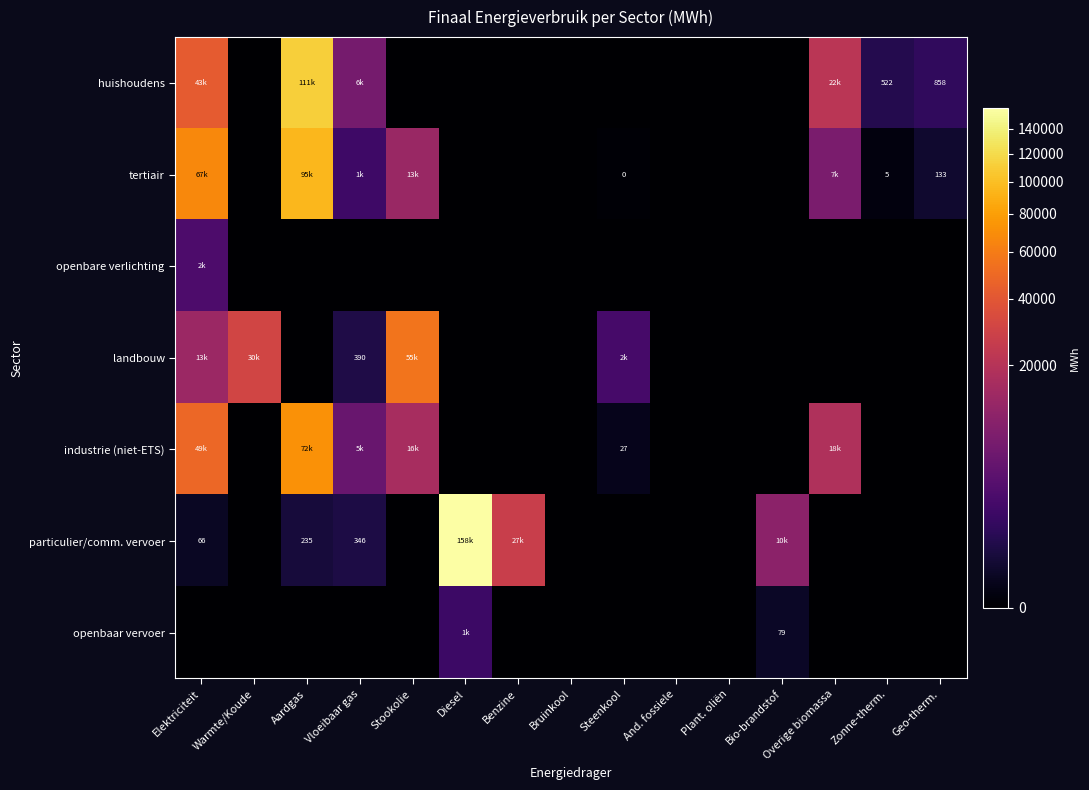

What is the total value across all series at Diesel?

159455.5